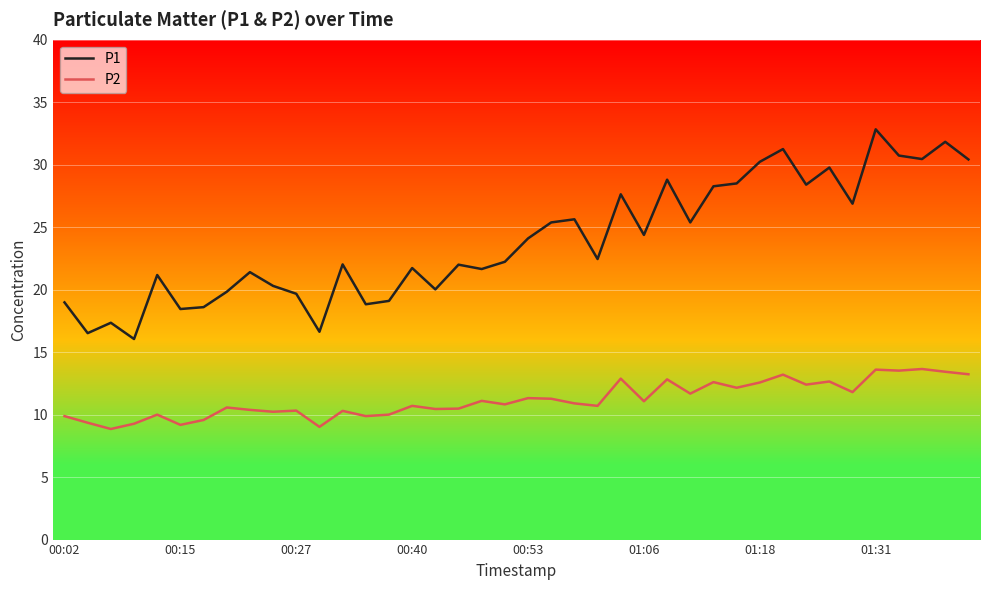

How many distinct data groups are displayed?

2